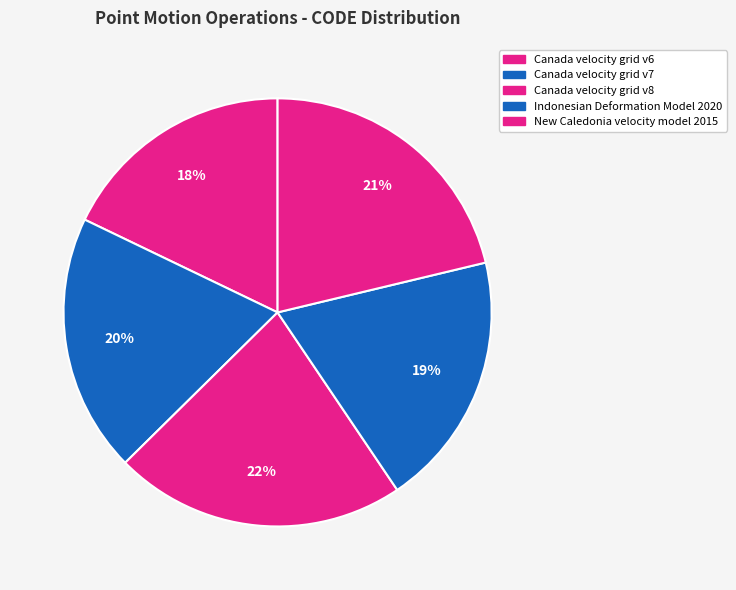

How many segments does this pie chart have?

5